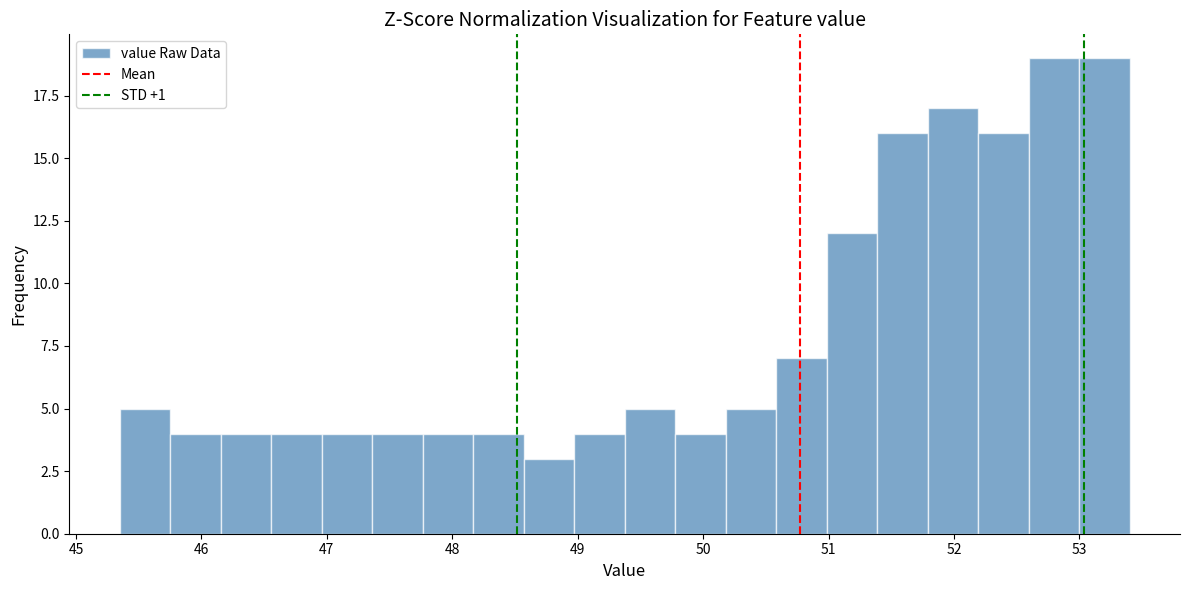

Reading left to right, list every bar in this chart as the range it spans on the x-axis followed by its height. Neither the bar edges nor the heights are printed on the chart, so give them approximately, as read against the axes.

45.4 to 45.8: 5
45.8 to 46.2: 4
46.2 to 46.6: 4
46.6 to 47.0: 4
47.0 to 47.4: 4
47.4 to 47.8: 4
47.8 to 48.2: 4
48.2 to 48.6: 4
48.6 to 49.0: 3
49.0 to 49.4: 4
49.4 to 49.8: 5
49.8 to 50.2: 4
50.2 to 50.6: 5
50.6 to 51.0: 7
51.0 to 51.4: 12
51.4 to 51.8: 16
51.8 to 52.2: 17
52.2 to 52.6: 16
52.6 to 53.0: 19
53.0 to 53.4: 19